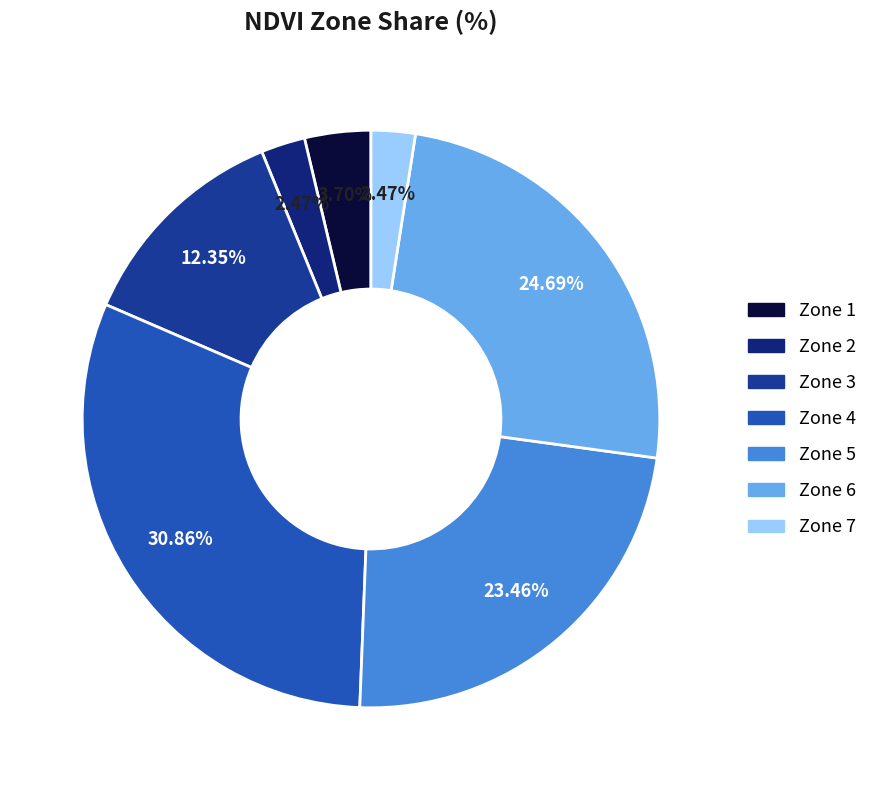

Is Zone 6 the majority of the pie?

No